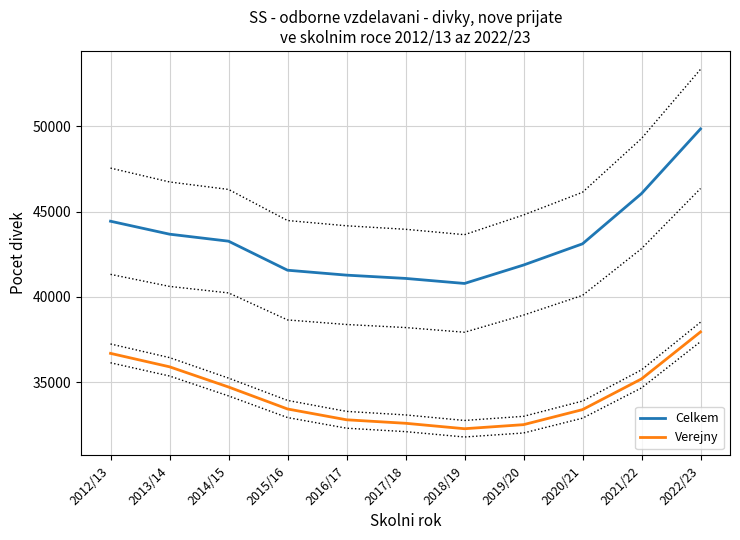

Is this an area chart (filled region under the line)?

No